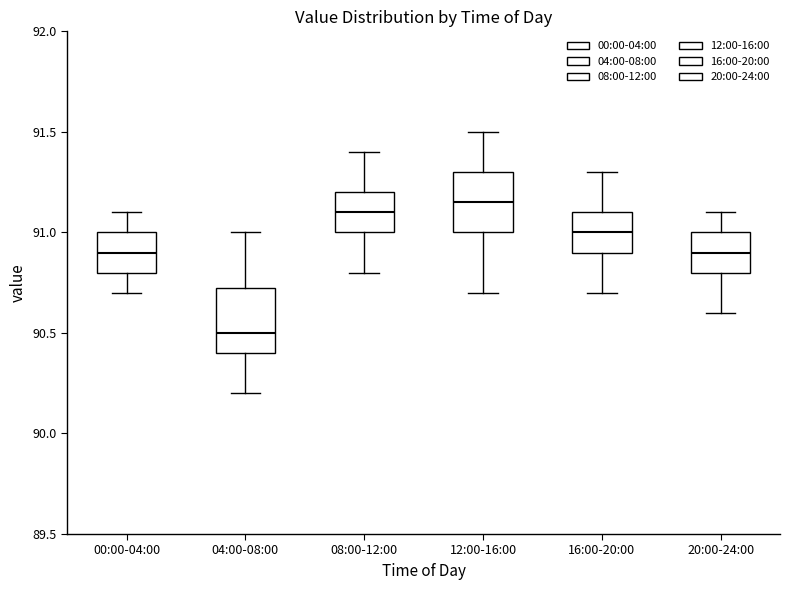

Where is the upper edge of the box for 08:00-12:00 on the y-axis? The values are not printed on the chart, so give them approximately, as read against the axis.

91.20